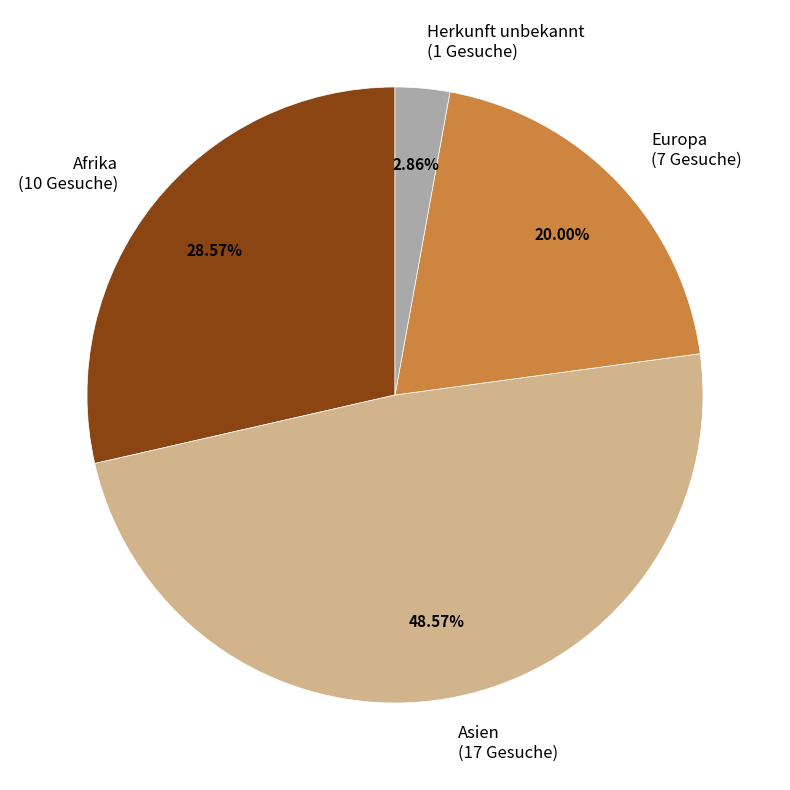

Is it true that Herkunft unbekannt is 3% of the pie?

True